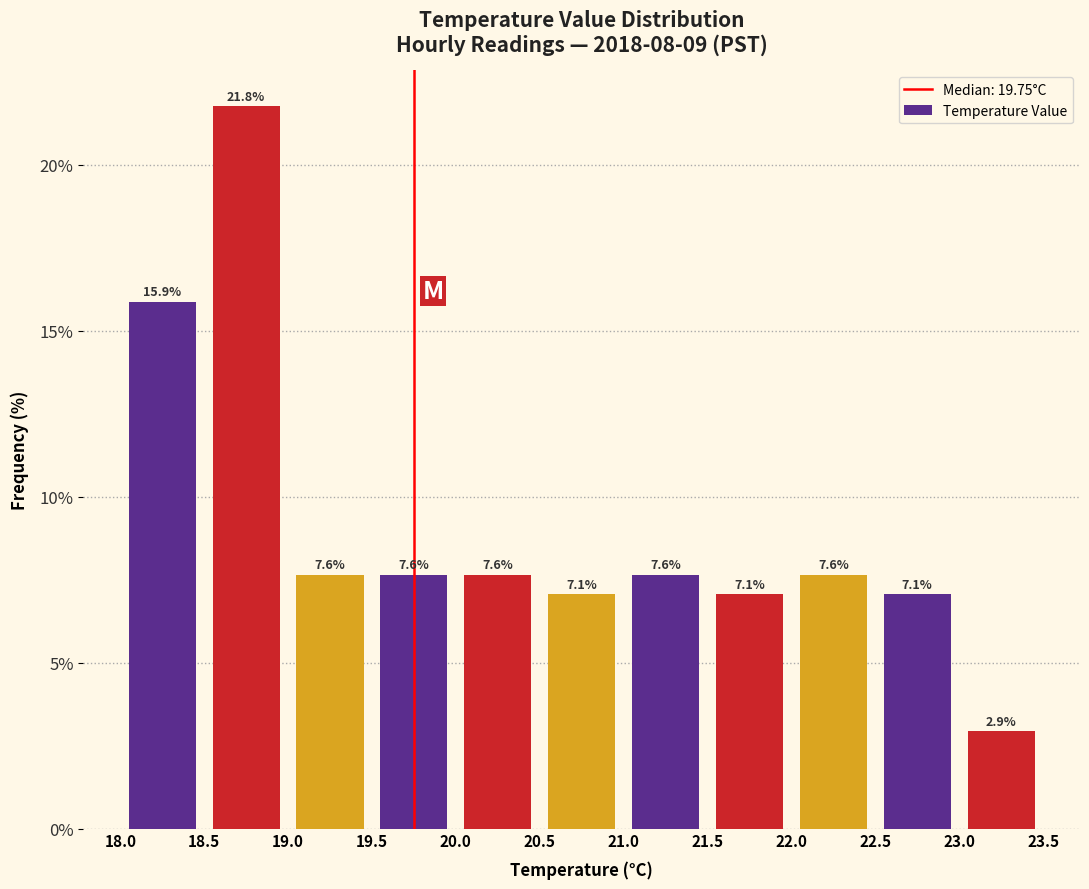

What is the height of the bar covering 18.0 to 18.5 on the x-axis?

15.9